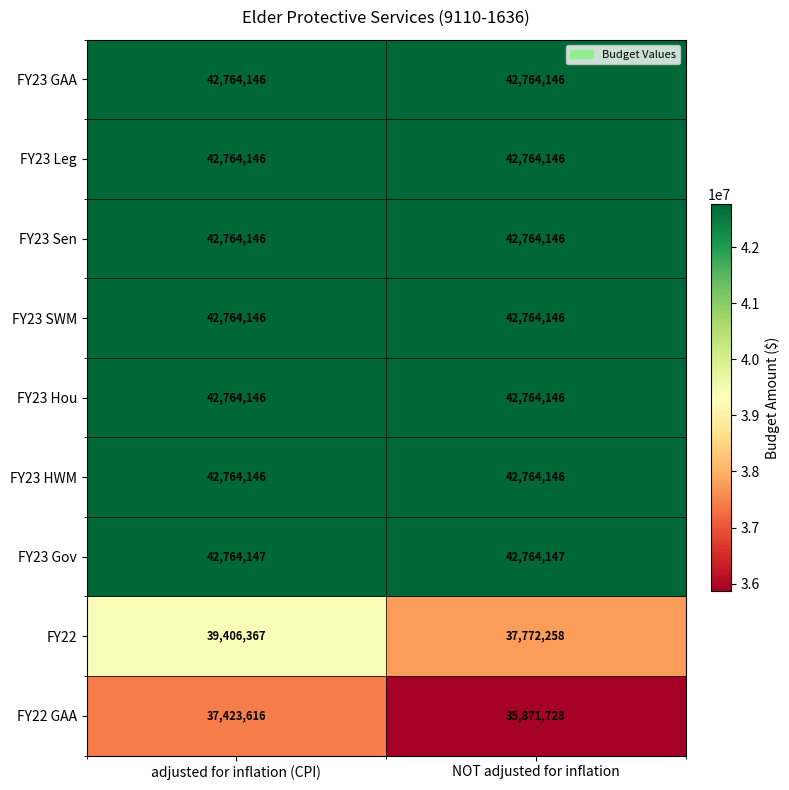

What is the maximum value shown in the chart?

42764147